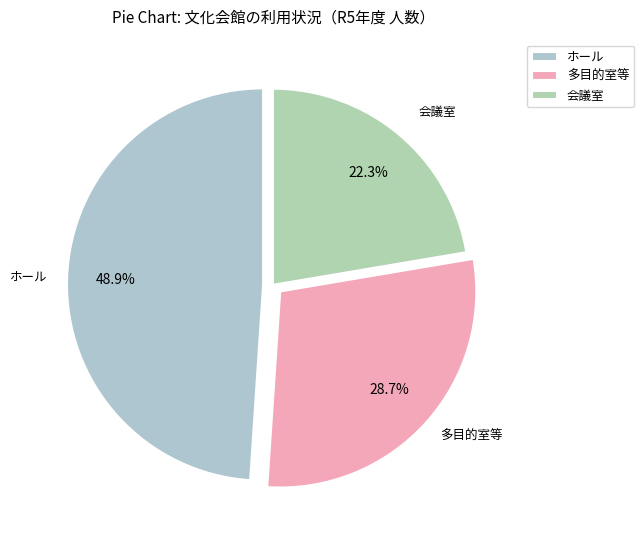

Between 多目的室等 and 会議室, which is larger?

多目的室等